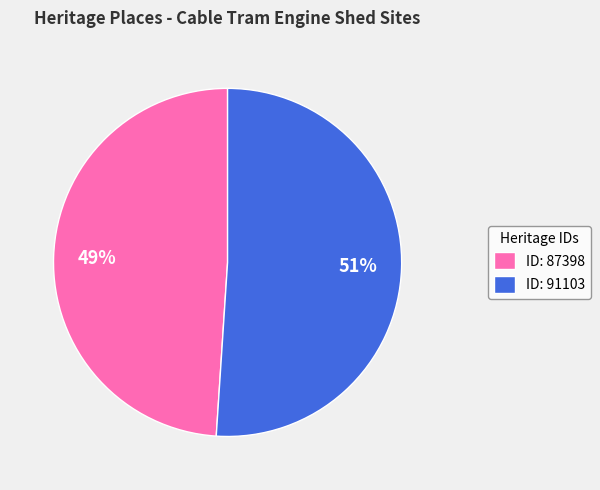

Which category has the biggest portion of the pie?

ID: 91103